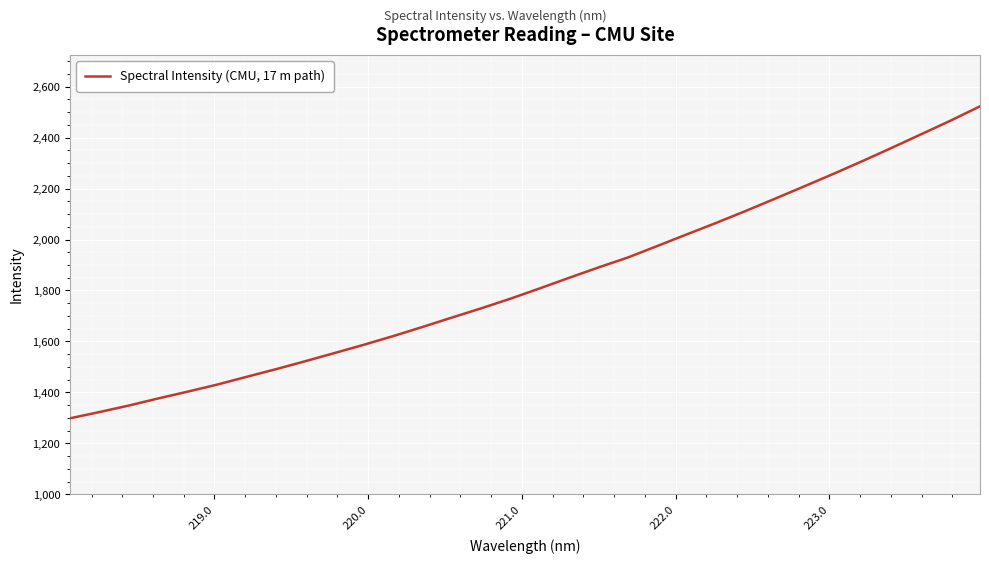

What is the difference between the maximum and minimum values?

1224.6